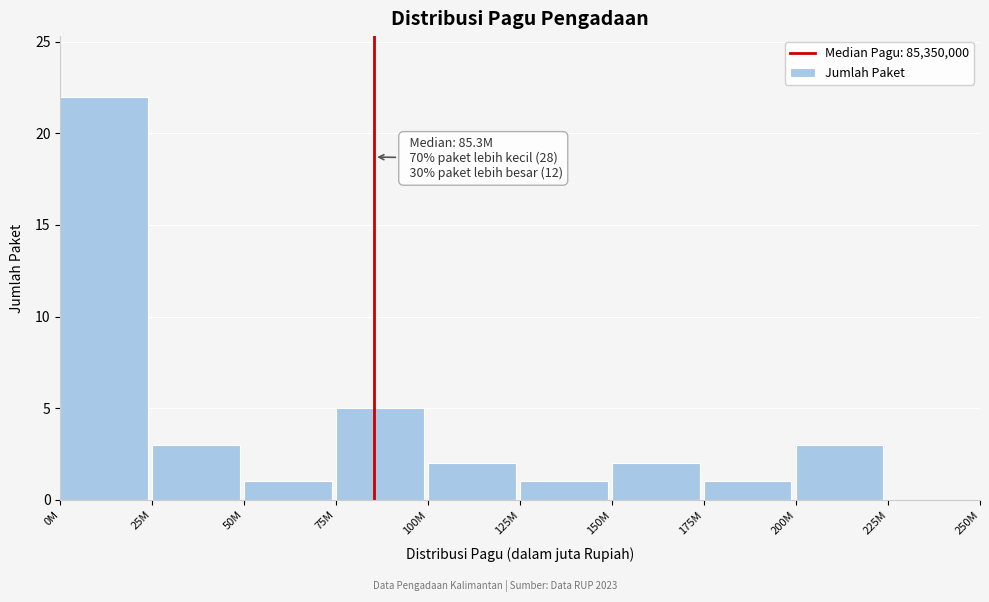

Reading left to right, list all the values displayed in this chart.

0M=22	25M=3	50M=1	75M=5	100M=2	125M=1	150M=2	175M=1	200M=3	225M=0